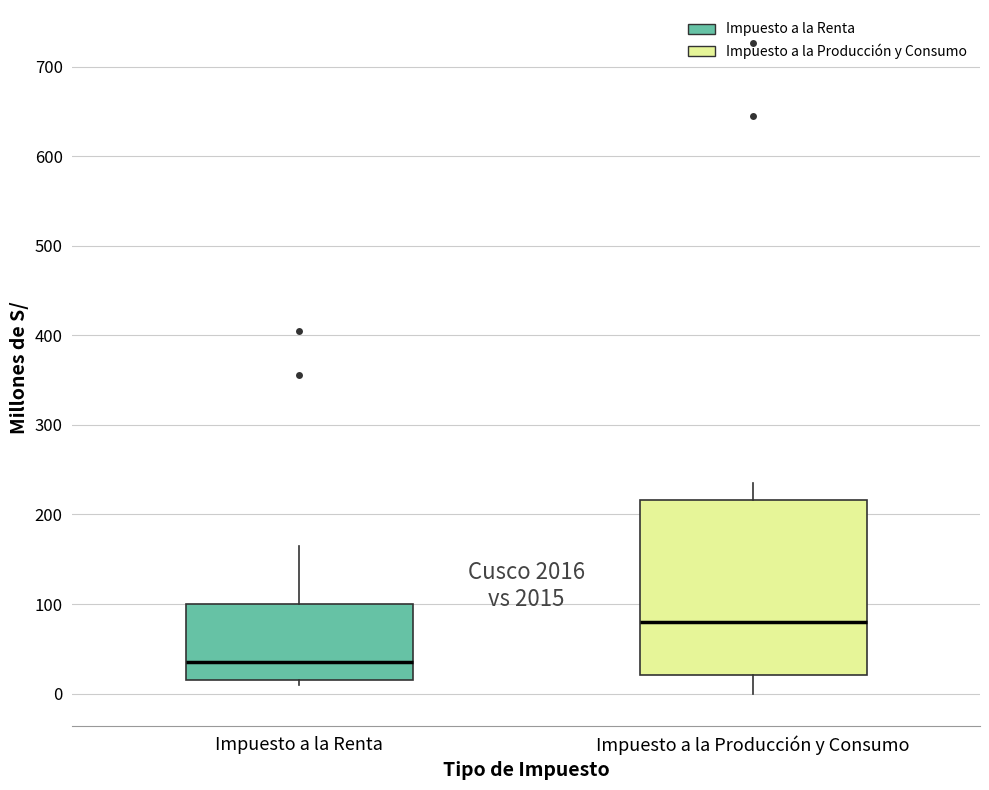

Which box is the tallest, from its lower edge to its upper edge?

Impuesto a la Producción y Consumo